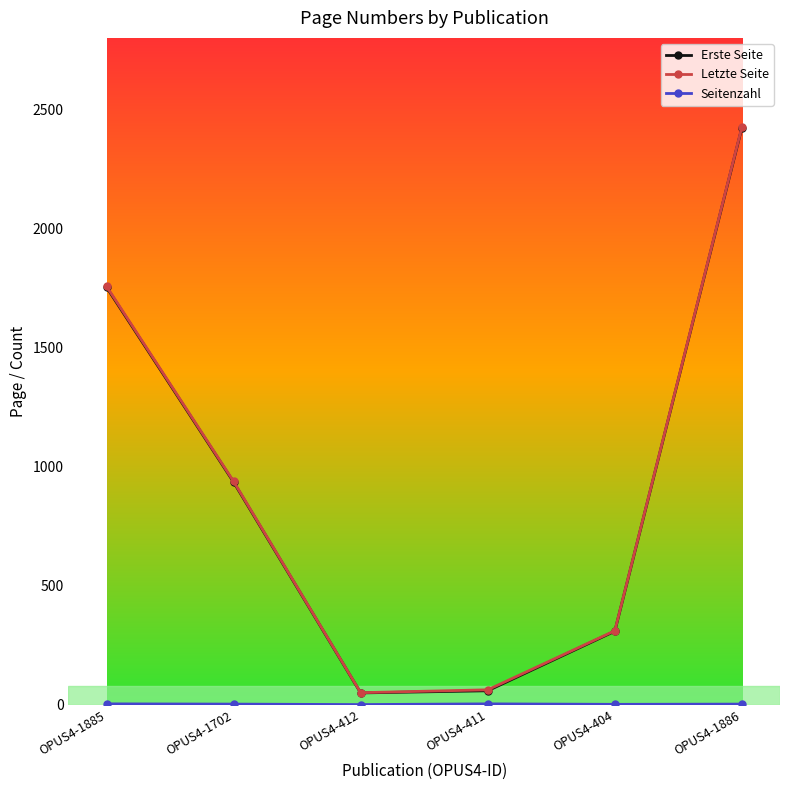

How many lines are shown in the chart?

3